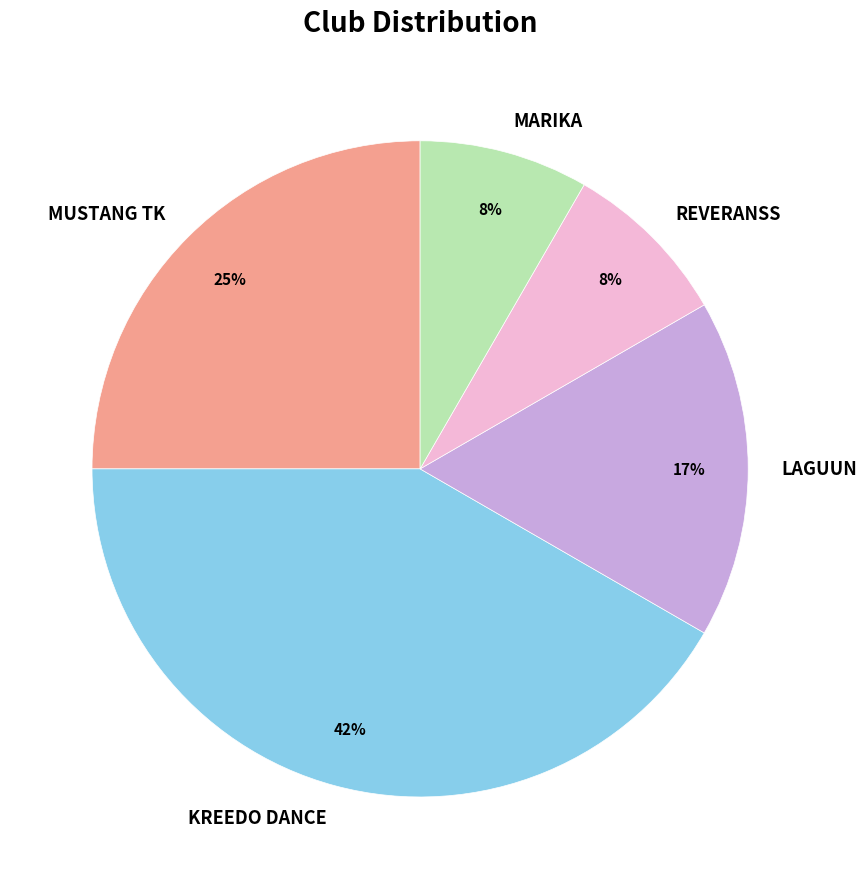

To the nearest percent, what percentage of the pie is MUSTANG TK?

25%